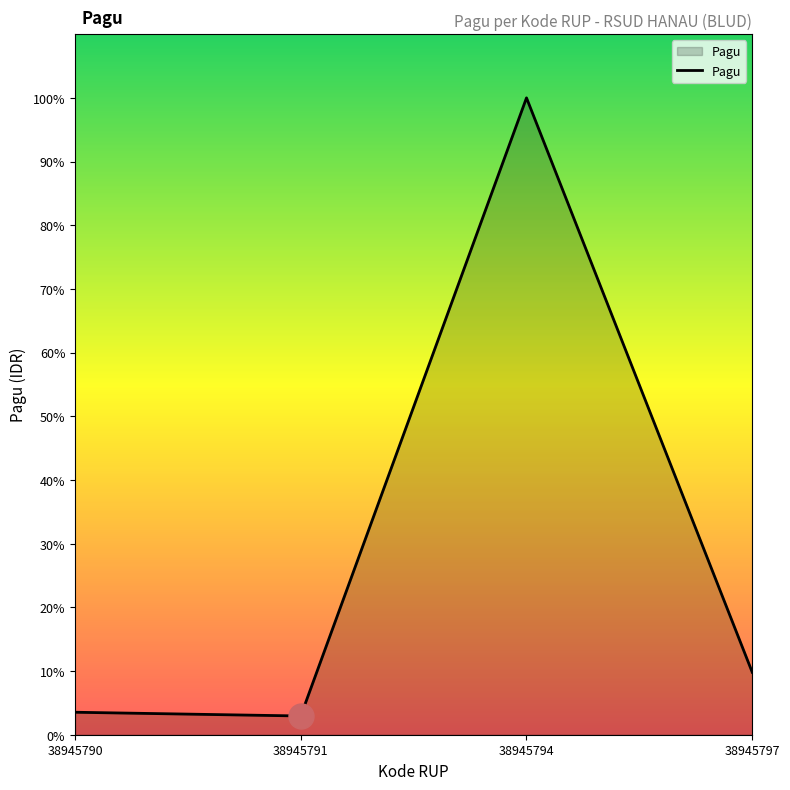

What is the change in value from 38945791 to 38945794?

+990000000